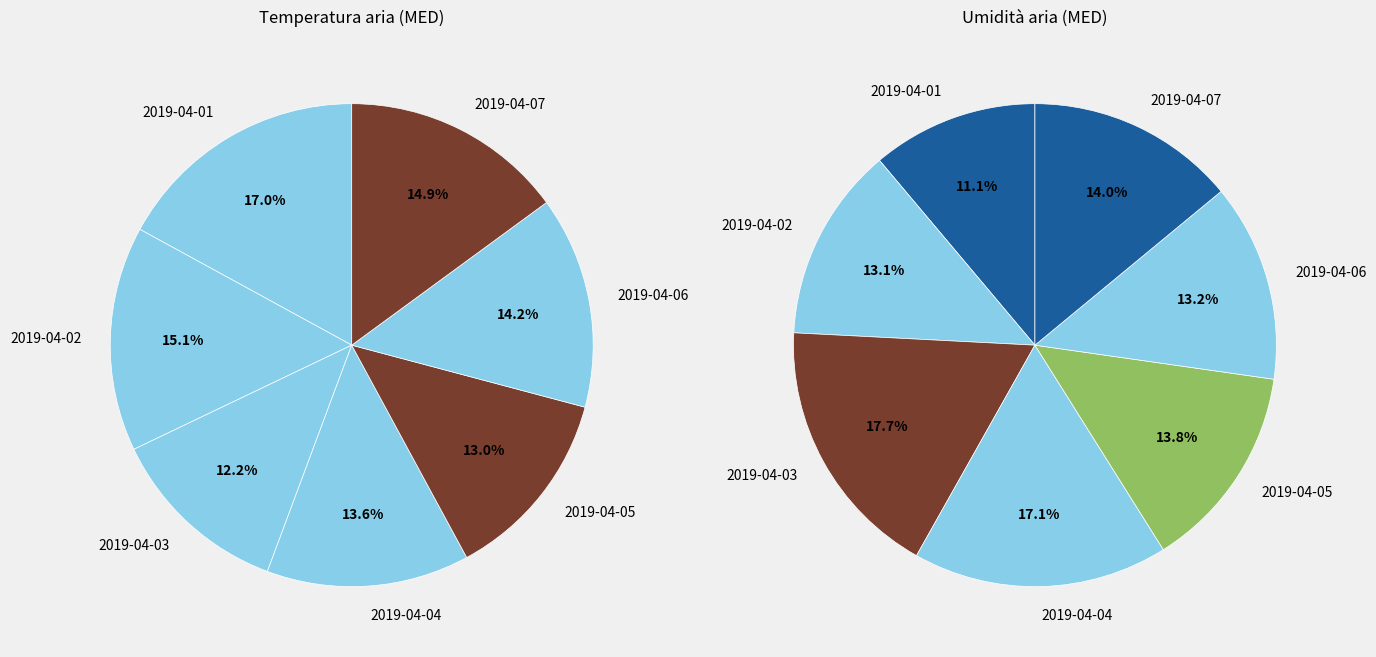

True or false: 2019-04-07 accounts for 15% of the total.

True